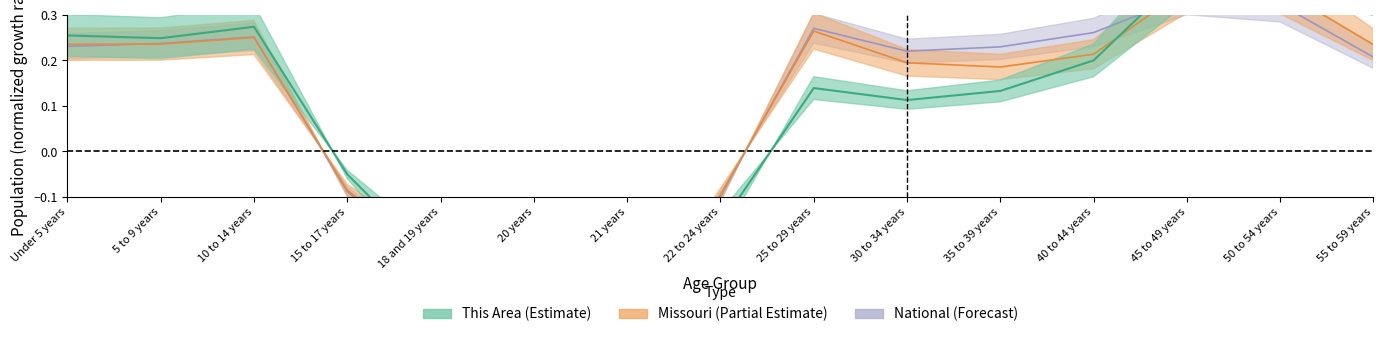

In This Area, how many points are lower than both neighbors (excluding endpoints)?

3